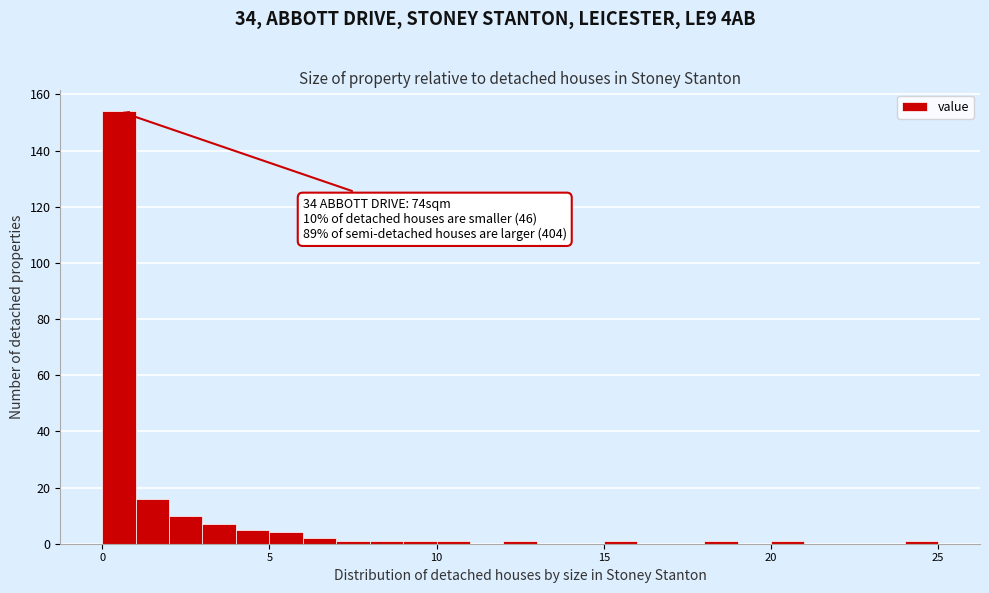

Read against the x-axis, roughly where is the centre of the tallest bar?

0.5